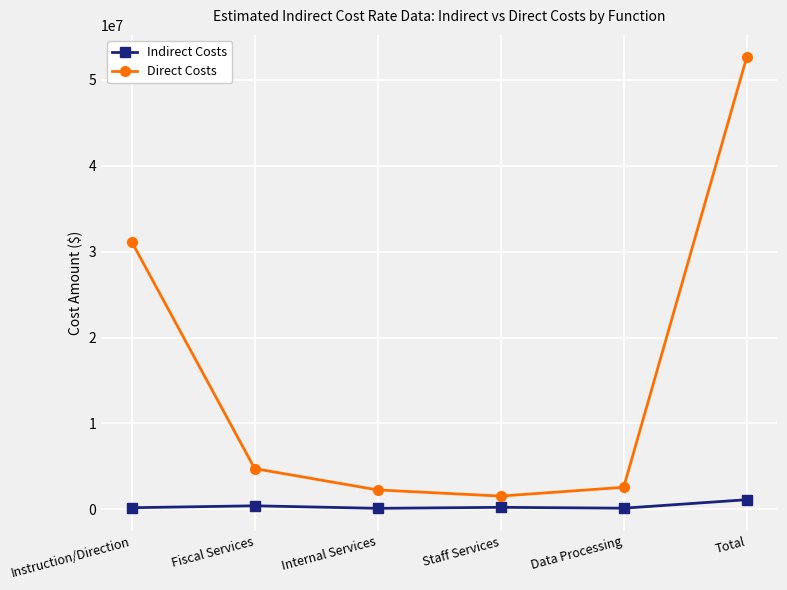

Where is the first local minimum for Direct Costs?

Staff Services